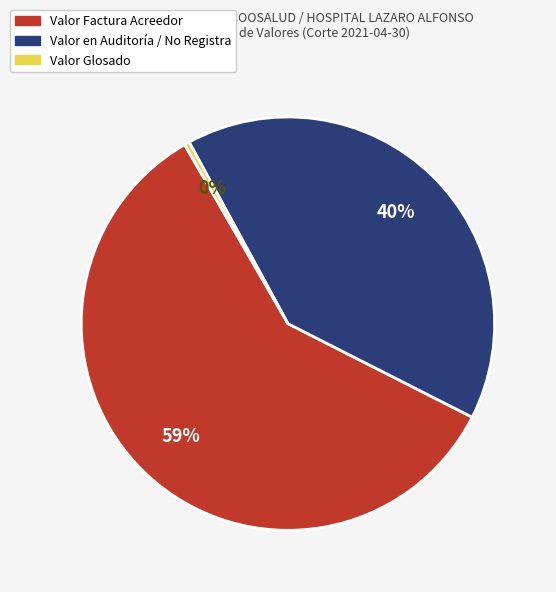

Is there any slice that represents more than half of the pie?

Yes